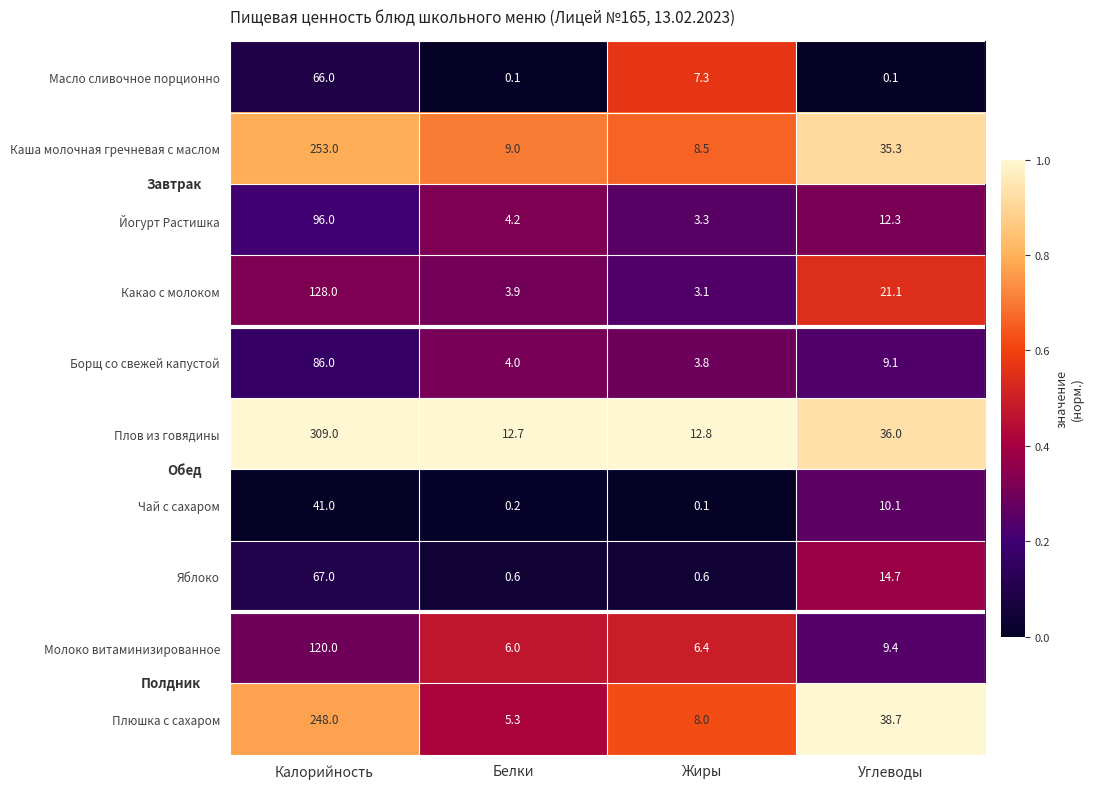

Is it true that Молоко витаминизированное equals 120.0 at Калорийность?

True